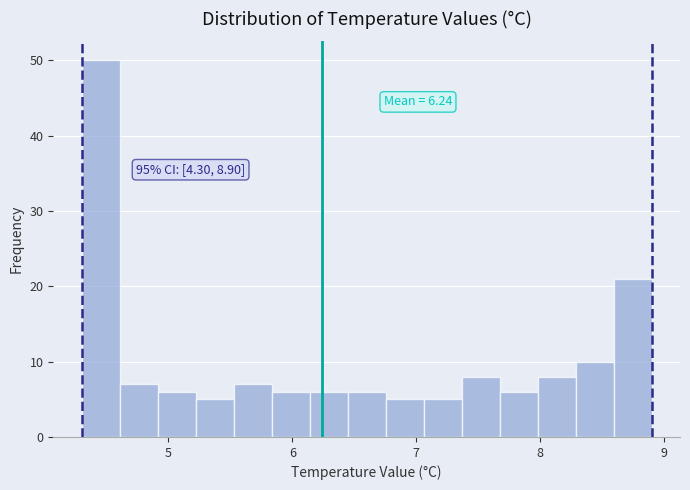

Around what value on the x-axis is the tallest bar? Give the approximate position of its centre, as read against the axis.

4.5